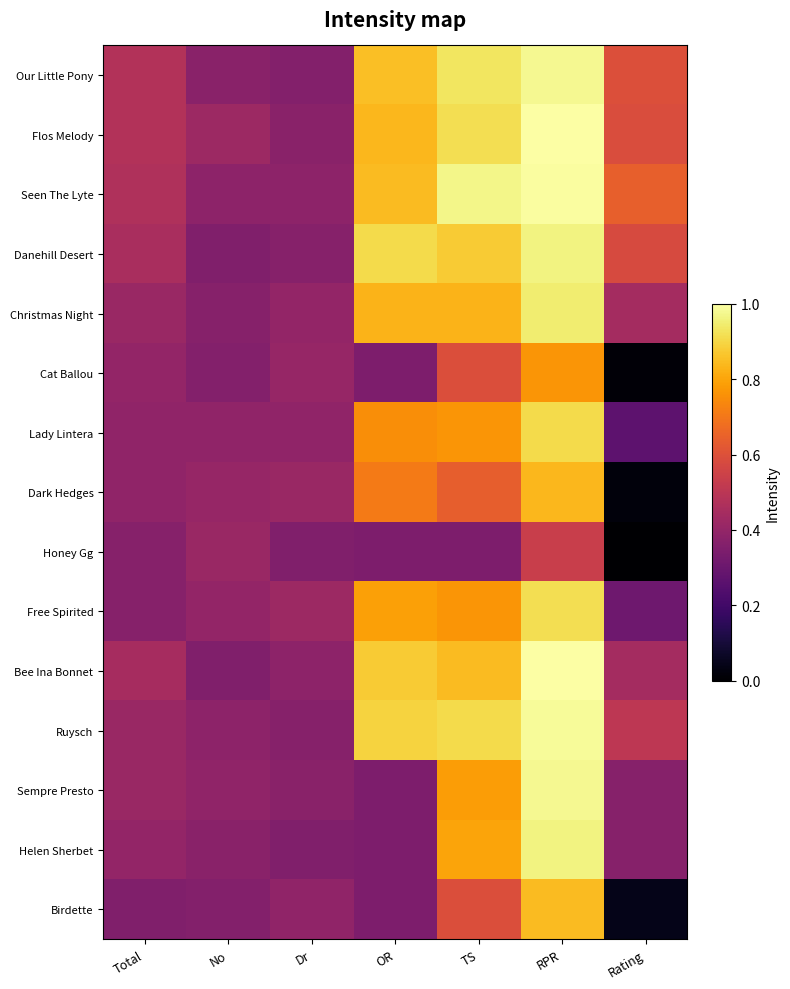

Rank the series at TS from highest to lowest value.

Seen The Lyte, Our Little Pony, Flos Melody, Ruysch, Danehill Desert, Bee Ina Bonnet, Christmas Night, Helen Sherbet, Sempre Presto, Lady Lintera, Free Spirited, Dark Hedges, Cat Ballou, Birdette, Honey Gg